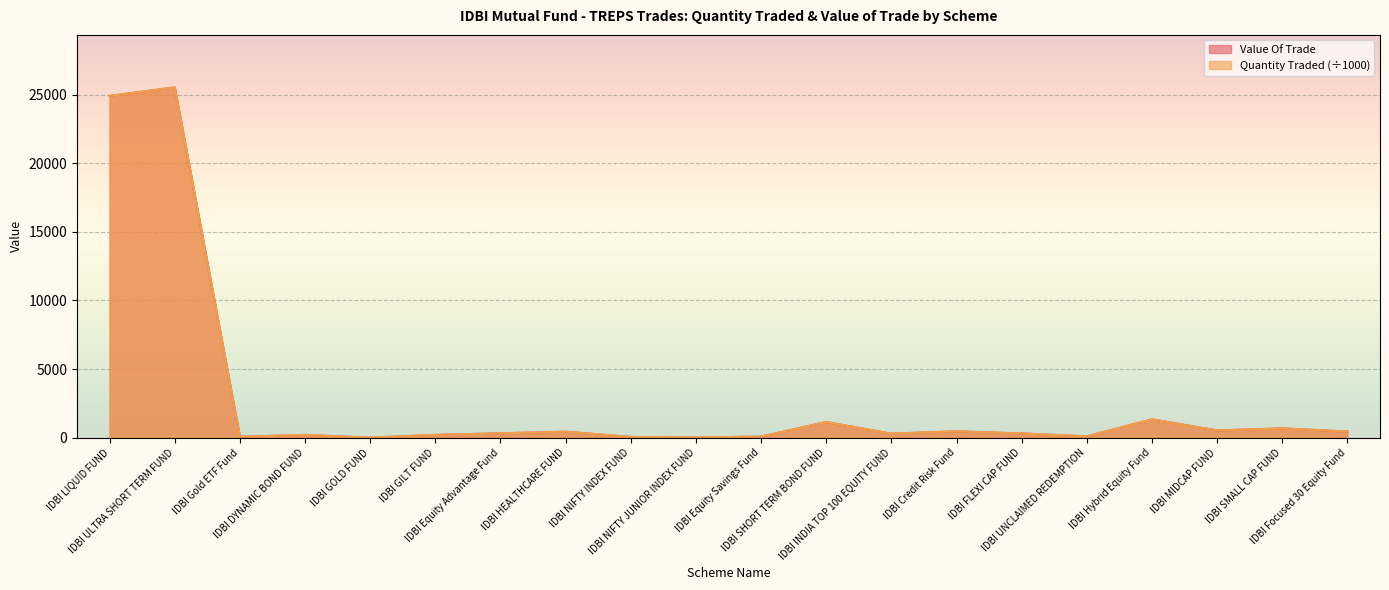

What is the difference between the maximum and second lowest values in the Value Of Trade series?

25515.5